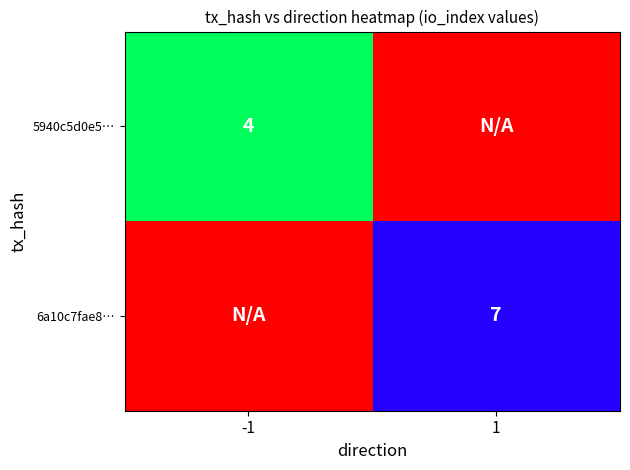

The value of 5940c5d0e5… at -1 is 4. True or false?

True